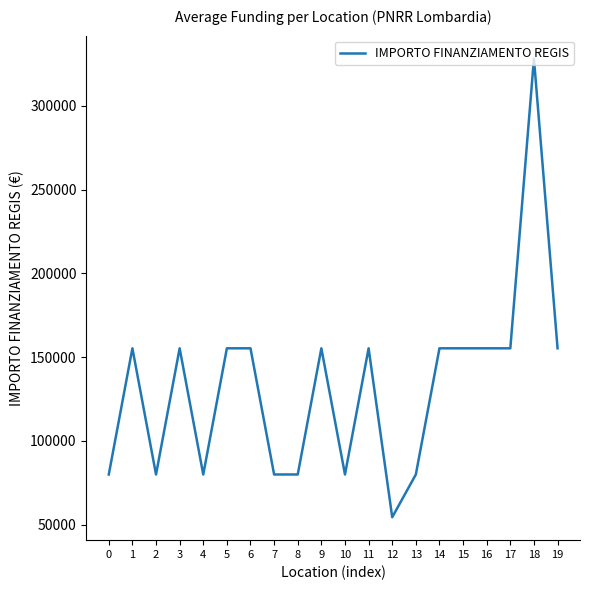

At which category does the data reach its first local peak?

1